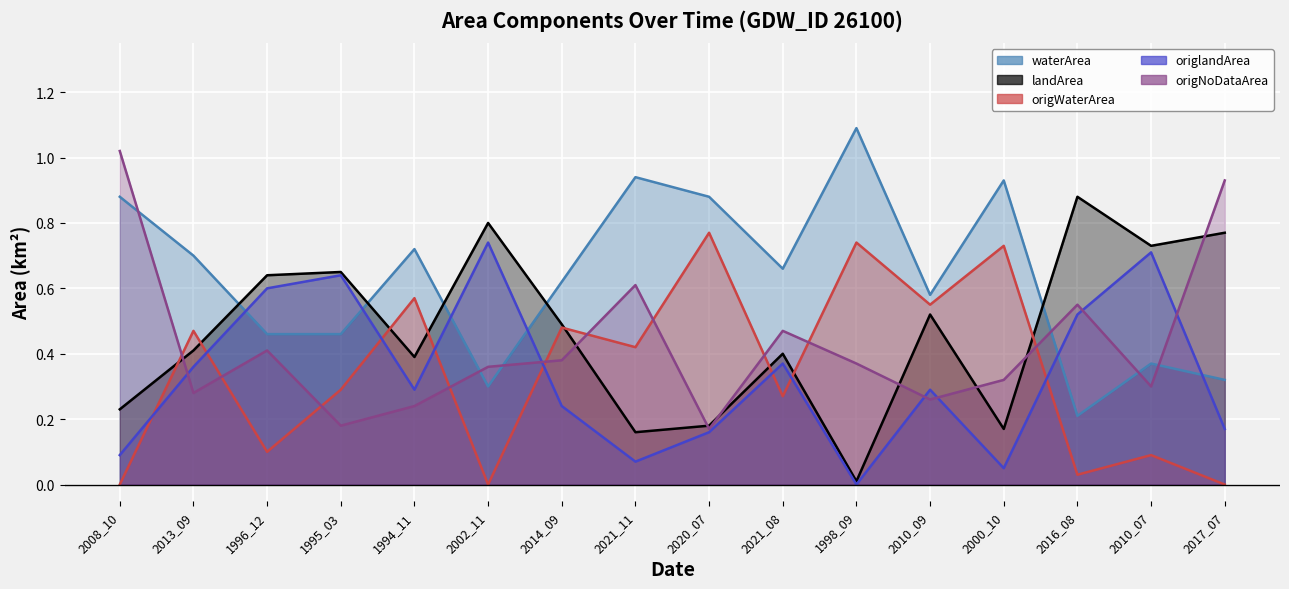

How many lines are shown in the chart?

5